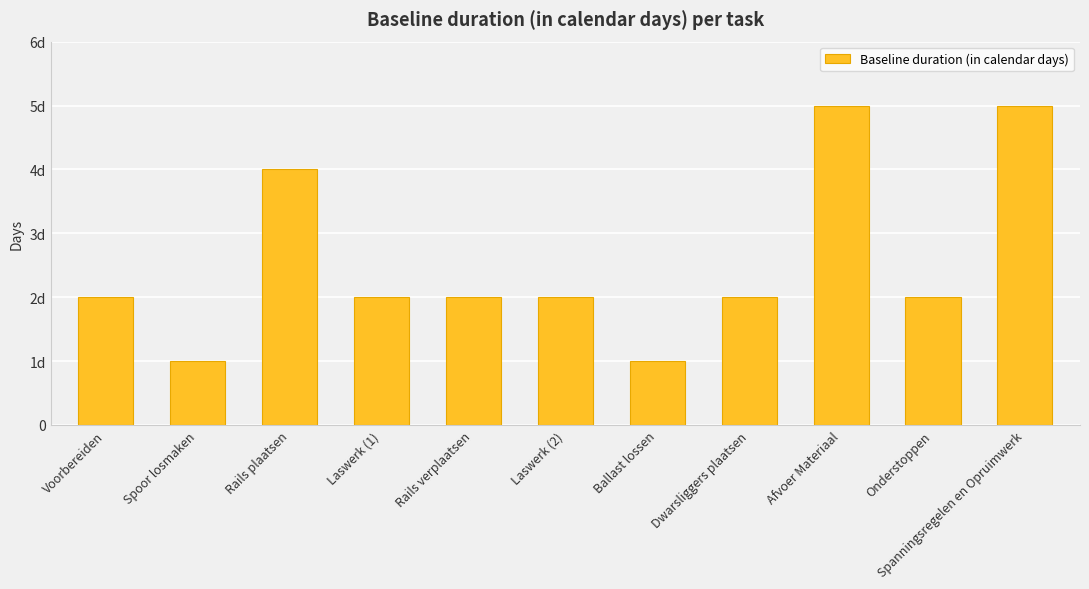

Reading left to right, extract all data points from this chart.

2	1	4	2	2	2	1	2	5	2	5